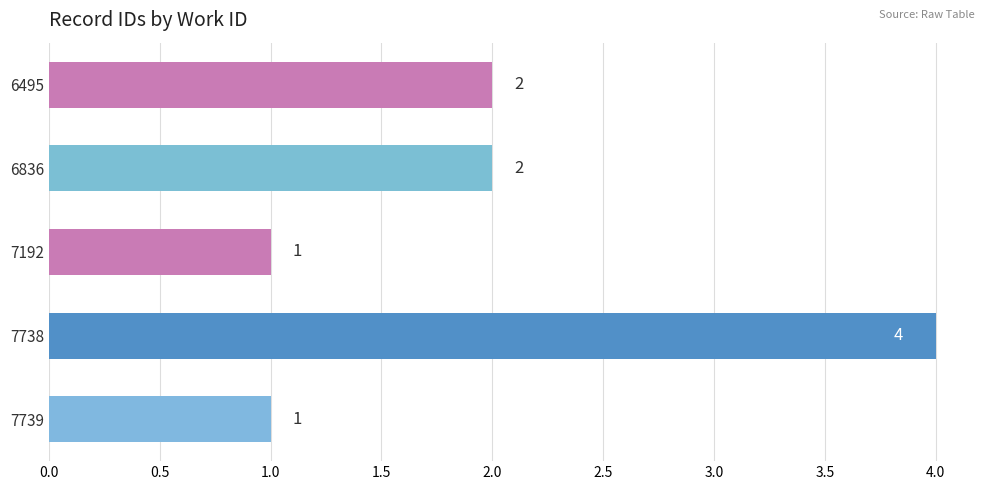

What is the difference between the maximum and minimum values?

3